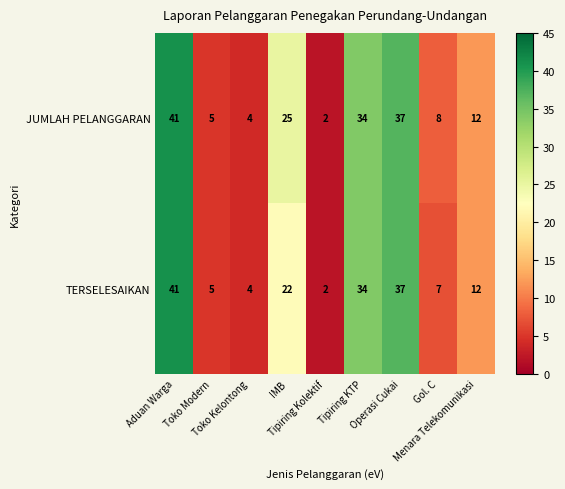

What is the sum of all JUMLAH PELANGGARAN values?

168